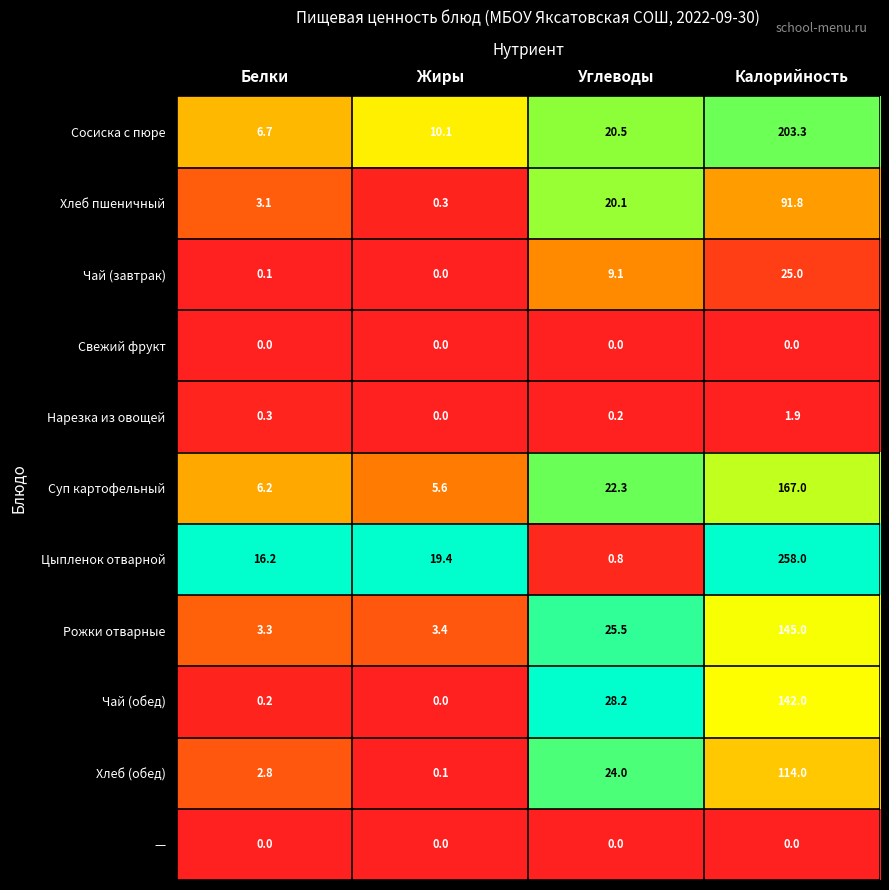

Between Белки and Жиры, which series saw the biggest shift?

Сосиска с пюре